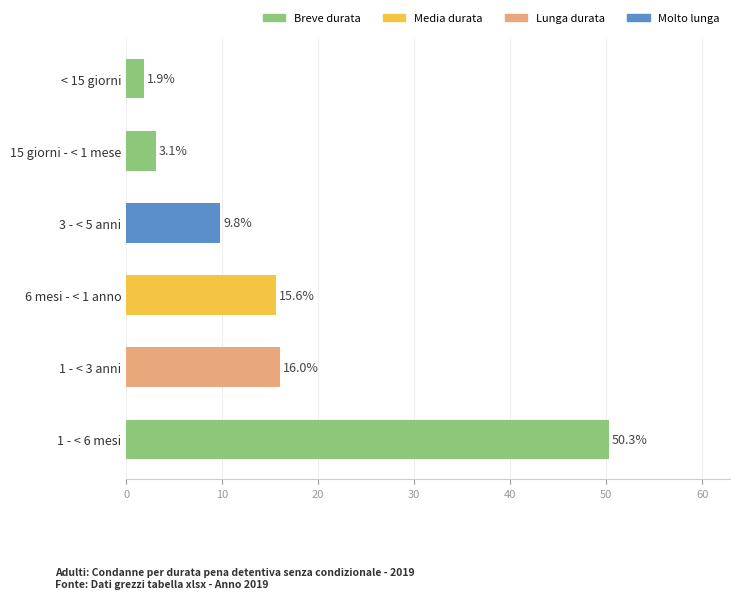

Approximately how many times larger is the value at 6 mesi - < 1 anno compared to 15 giorni - < 1 mese?

5.0